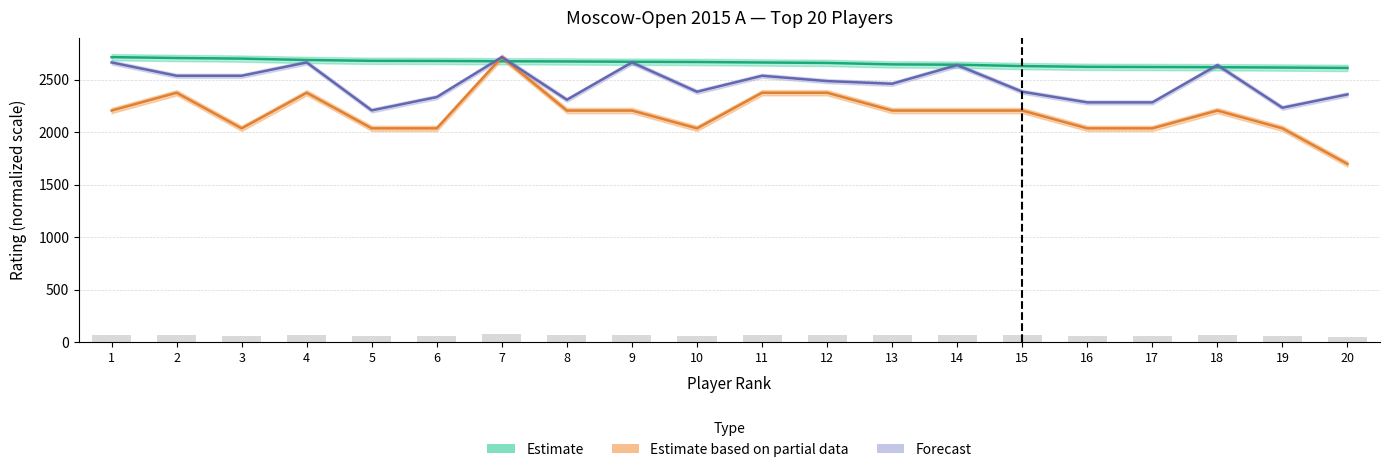

Does the chart contain any negative values?

No